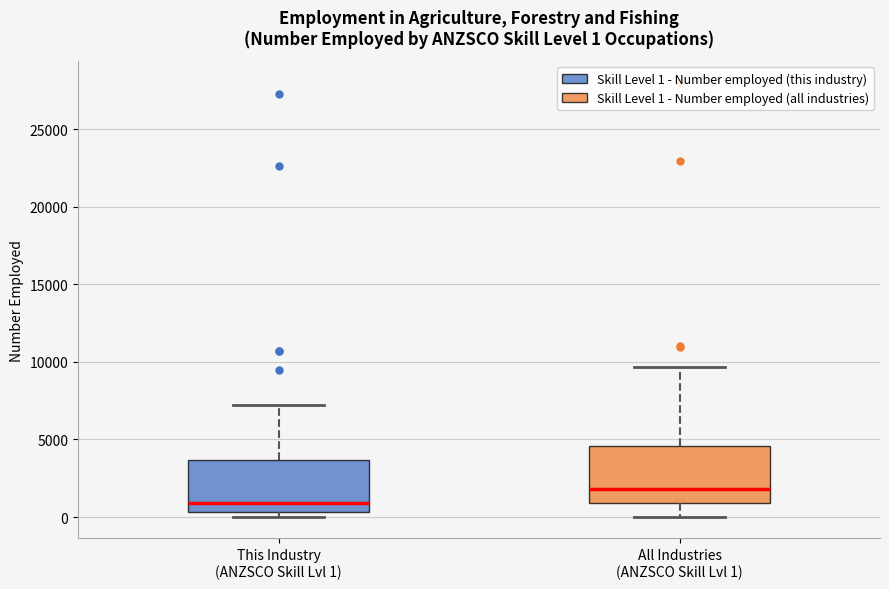

Which box has the highest median line?

All Industries (ANZSCO Skill Lvl 1)